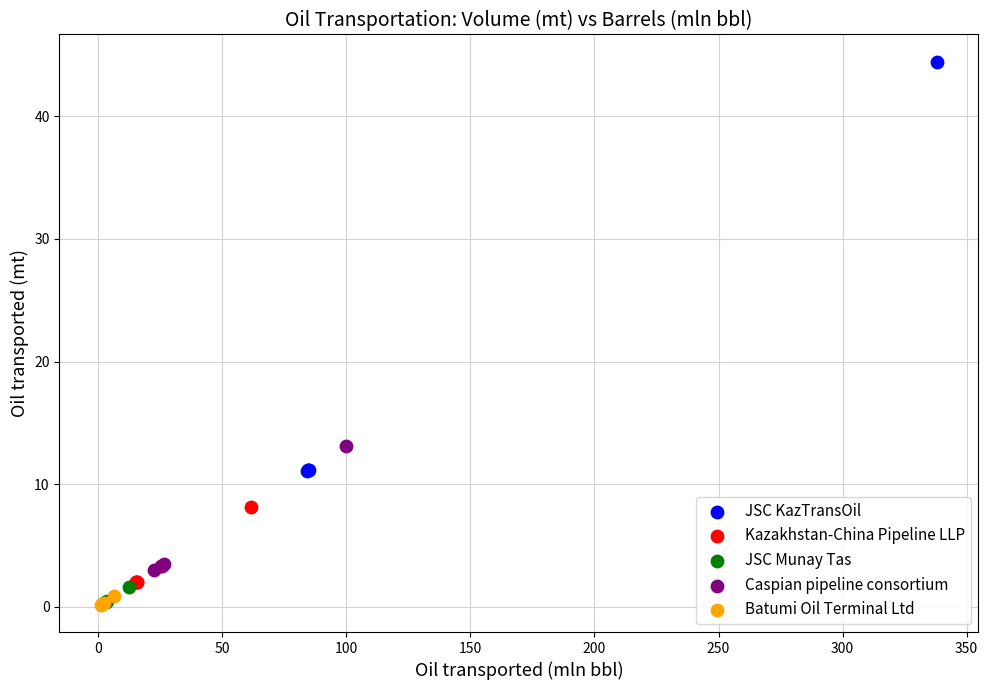

Which series has the widest spread of Y values?

JSC KazTransOil